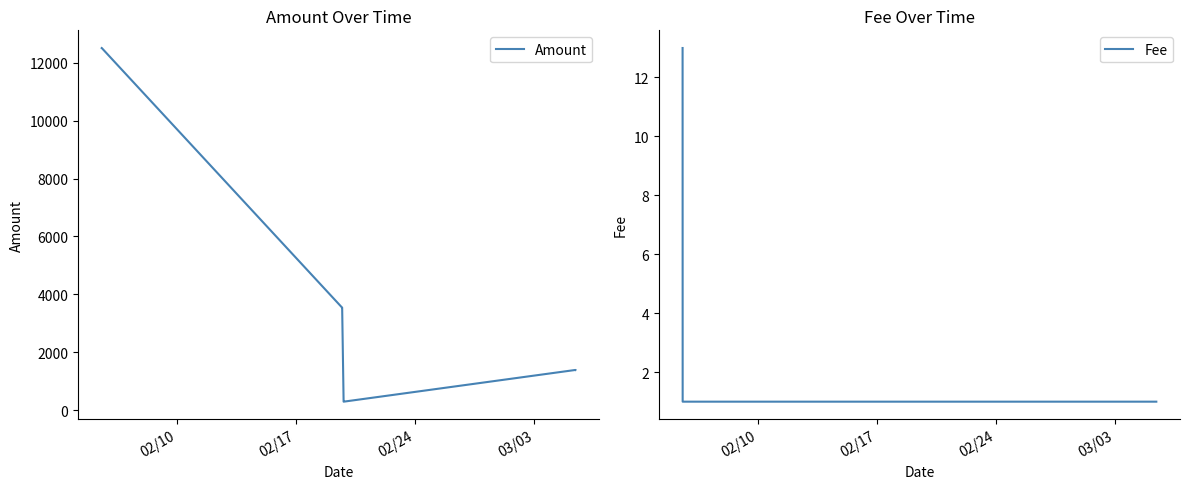

List the series in order of their overall mean, highest first.

Amount, Fee